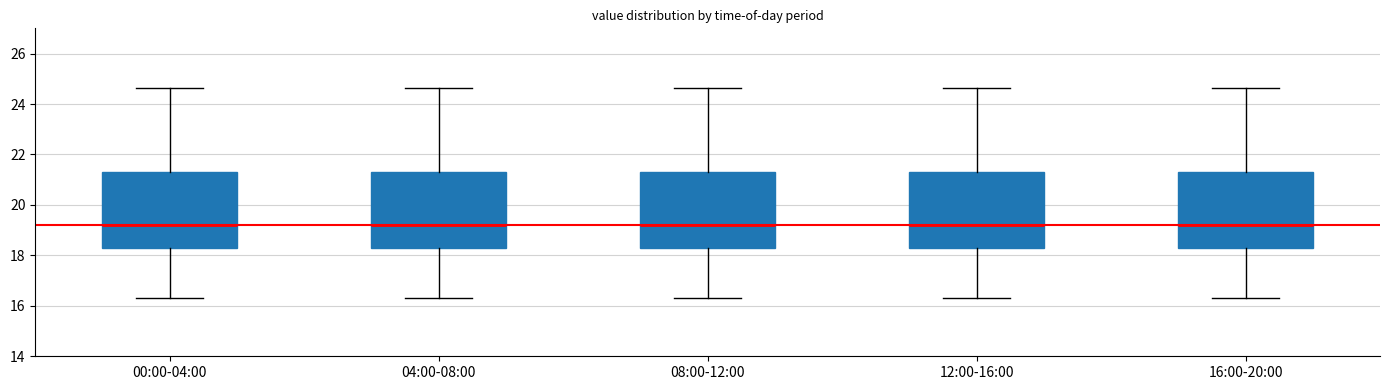

Reading left to right, transcribe this box plot: for each box, give where its median line is, the range the box spans, and where its two whiskers end, as read against the y-axis. The values are not printed on the chart, so give them approximately, as read against the axis.

00:00-04:00: median 19.2, box 18.2 to 21.4, whiskers 16.4 to 24.6
04:00-08:00: median 19.2, box 18.2 to 21.4, whiskers 16.4 to 24.6
08:00-12:00: median 19.2, box 18.2 to 21.4, whiskers 16.4 to 24.6
12:00-16:00: median 19.2, box 18.2 to 21.4, whiskers 16.4 to 24.6
16:00-20:00: median 19.2, box 18.2 to 21.4, whiskers 16.4 to 24.6